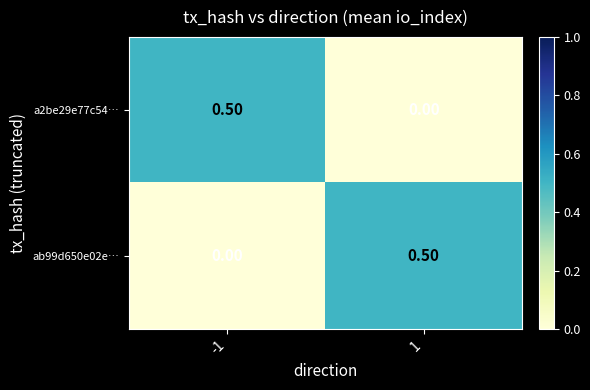

At 1, list the series in order from smallest to largest.

a2be29e77c54…, ab99d650e02e…